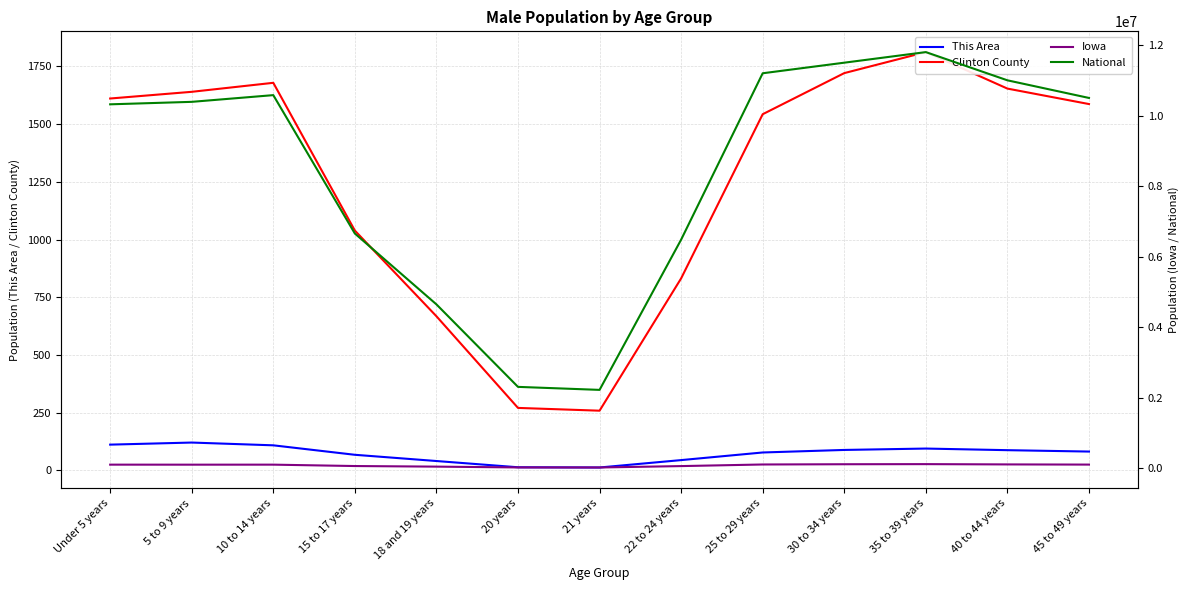

Rank the series by their maximum value, from highest to lowest.

National, Iowa, Clinton County, This Area